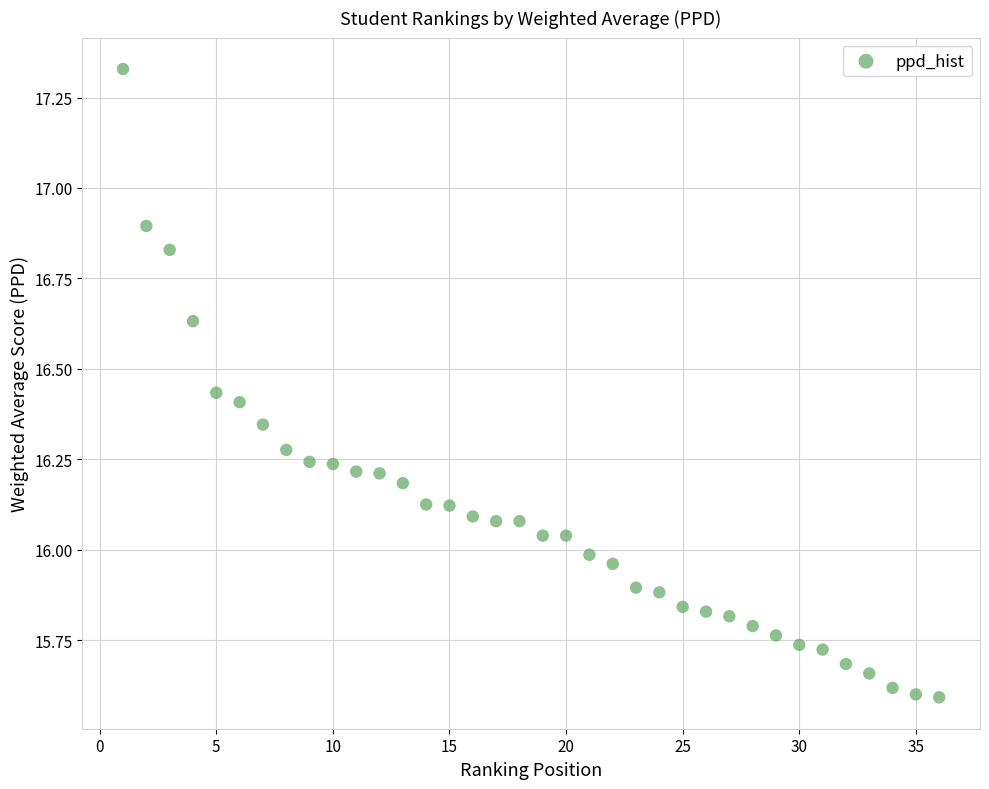

What is the range of X values (max minus min)?

35.0